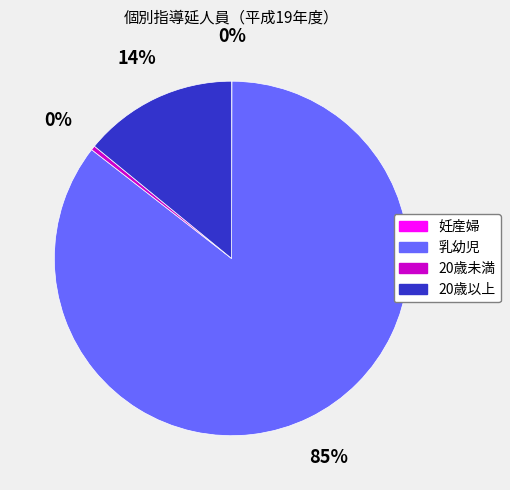

To the nearest percent, what percentage of the pie is 20歳以上?

14%